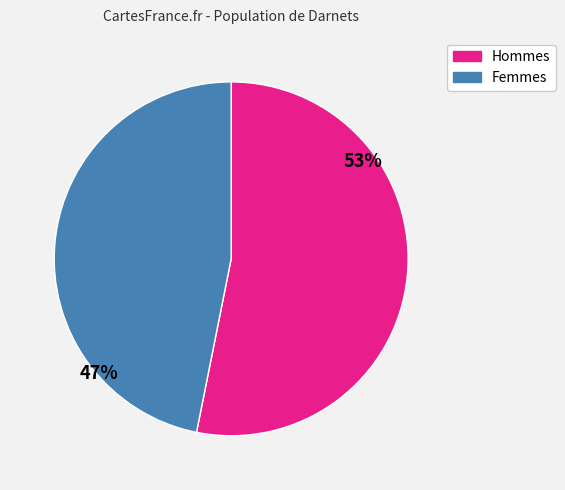

Does any single category account for the majority?

Yes